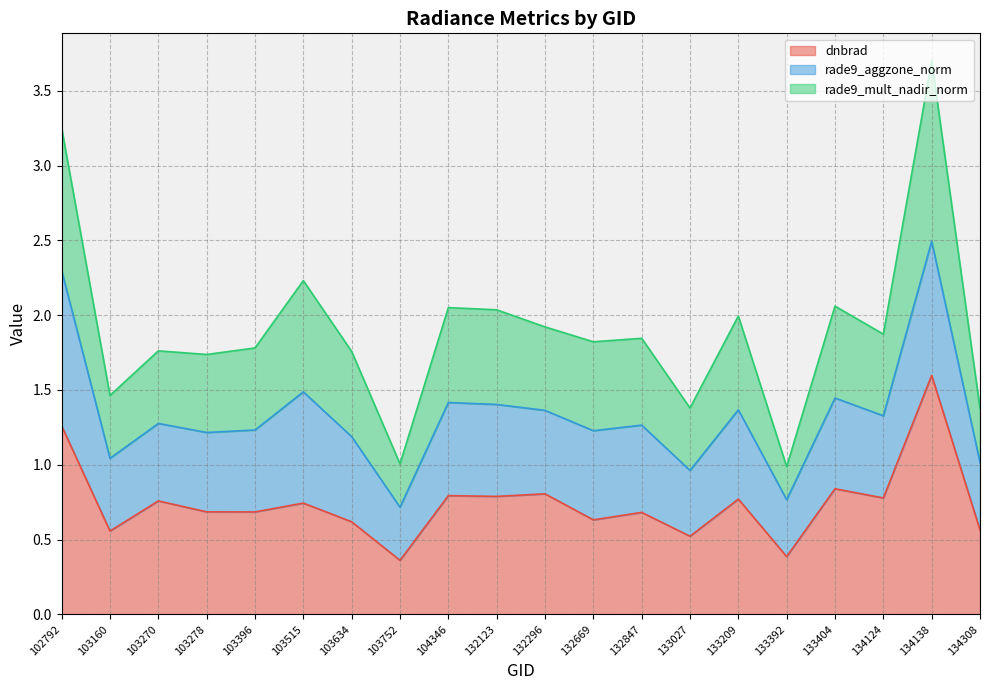

True or false: rade9_mult_nadir_norm has more than 1 points higher than both neighbors.

True